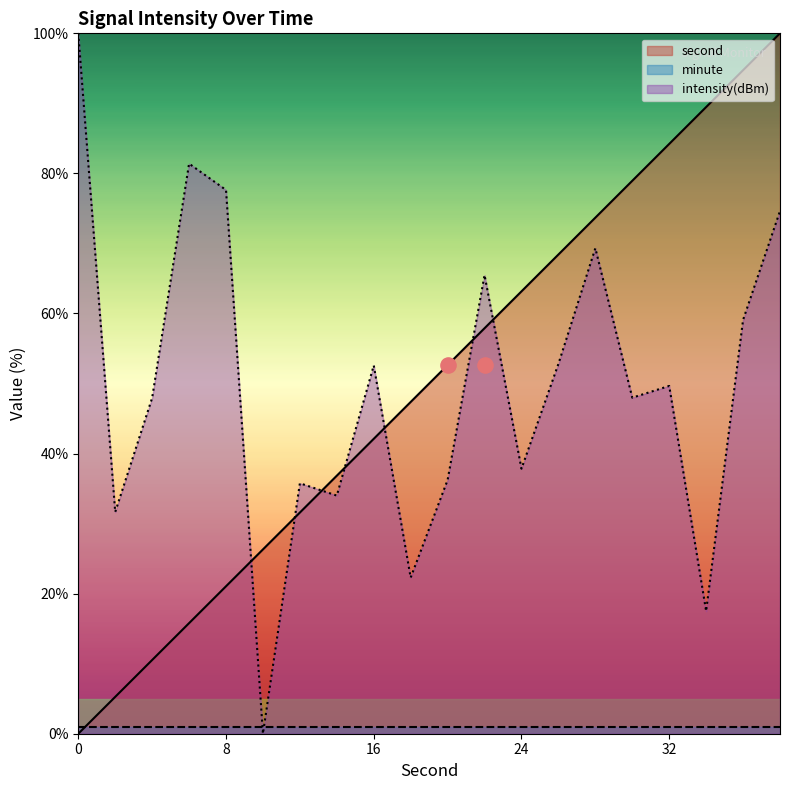

Which series has the largest total across all categories?

second